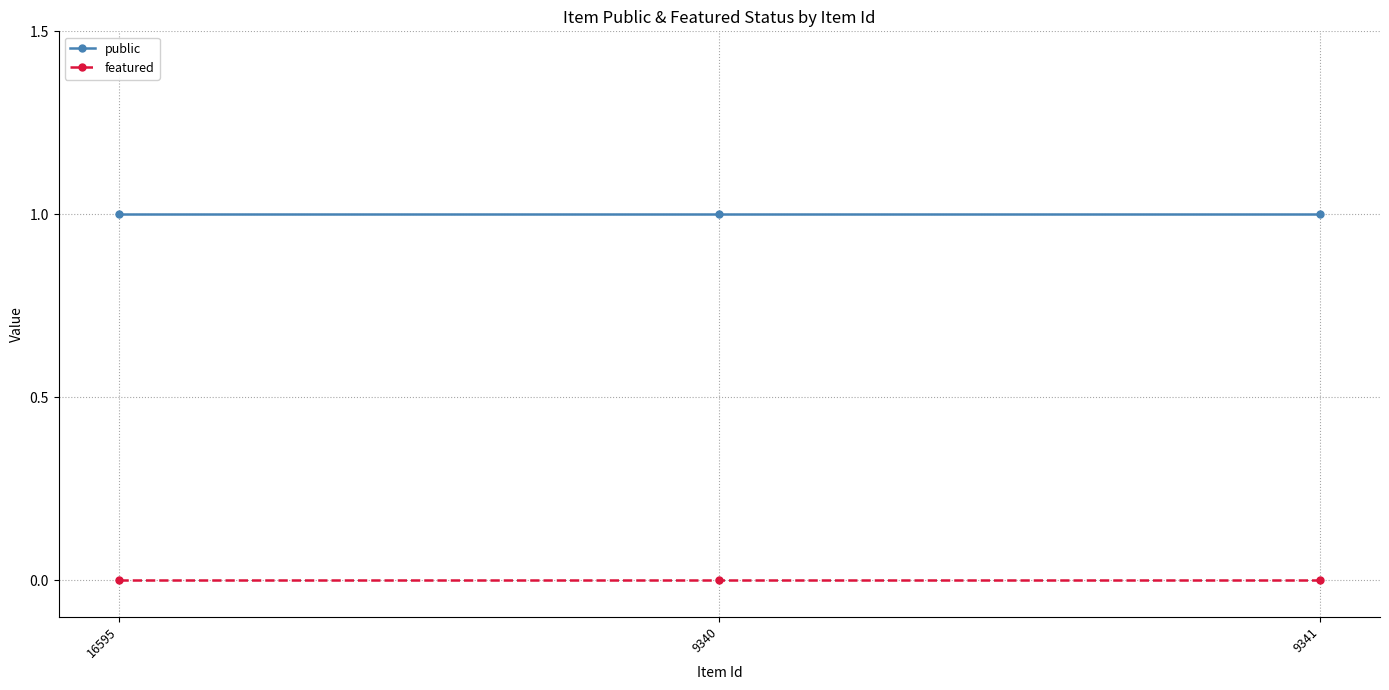

At 9341, list the series in order from smallest to largest.

featured, public